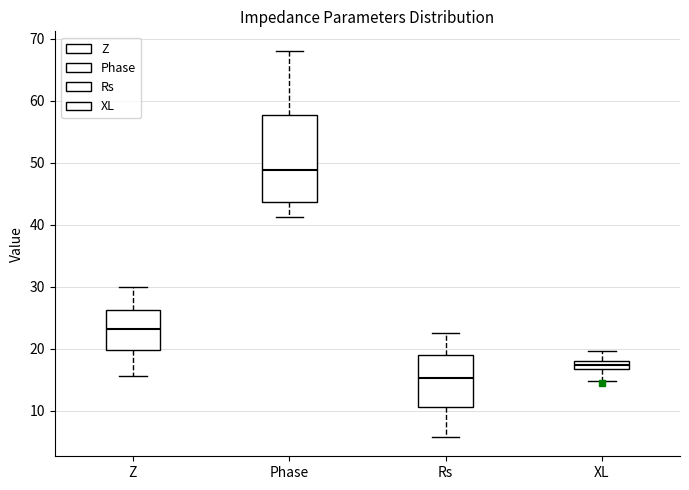

Which box's median line is the highest?

Phase